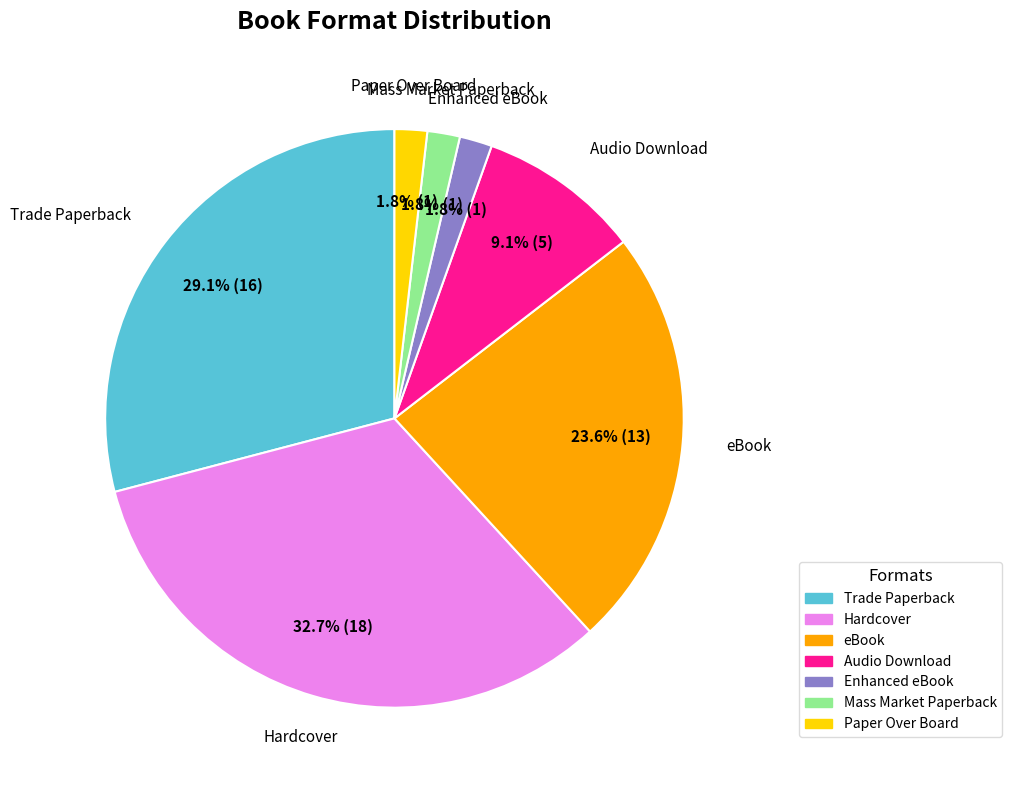

The Trade Paperback slice represents 29% of the pie. True or false?

True